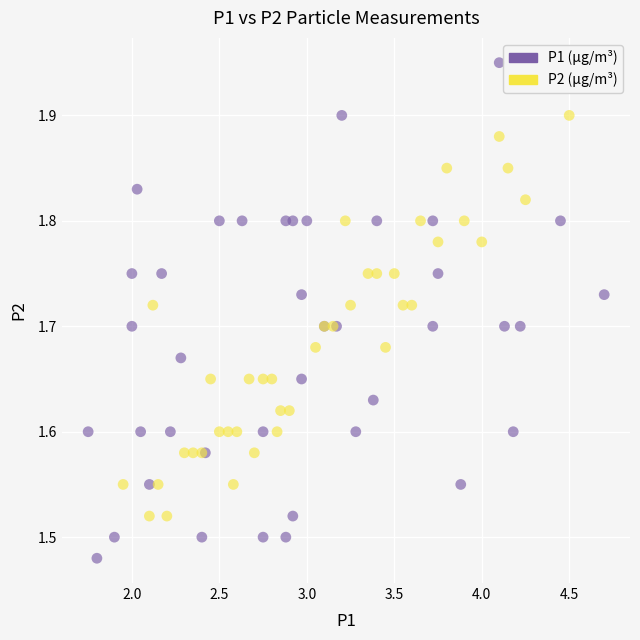

Which series has the largest Y range (max minus min)?

P1 (µg/m³)